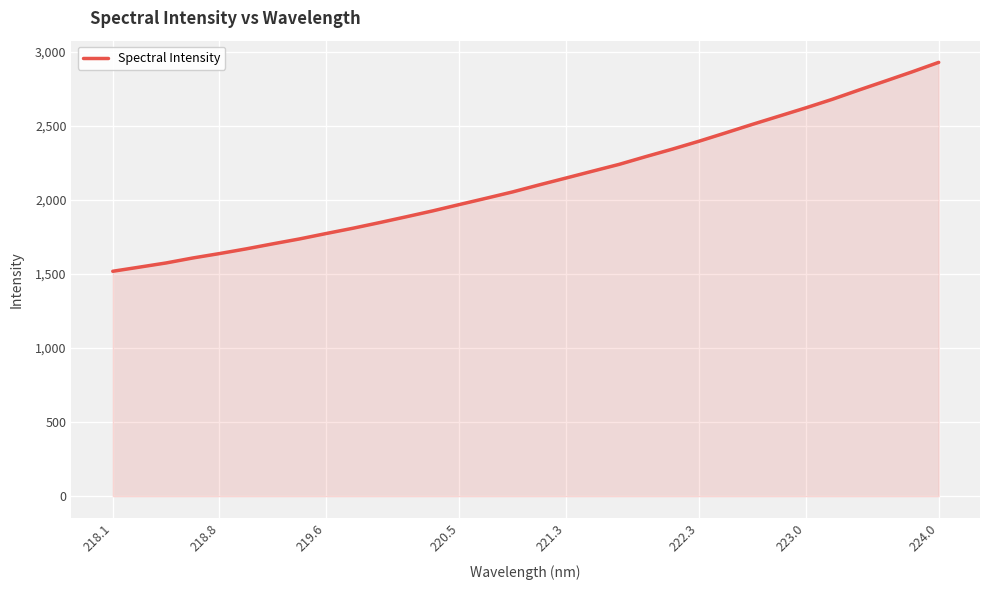

What is the smallest value displayed?

1518.9